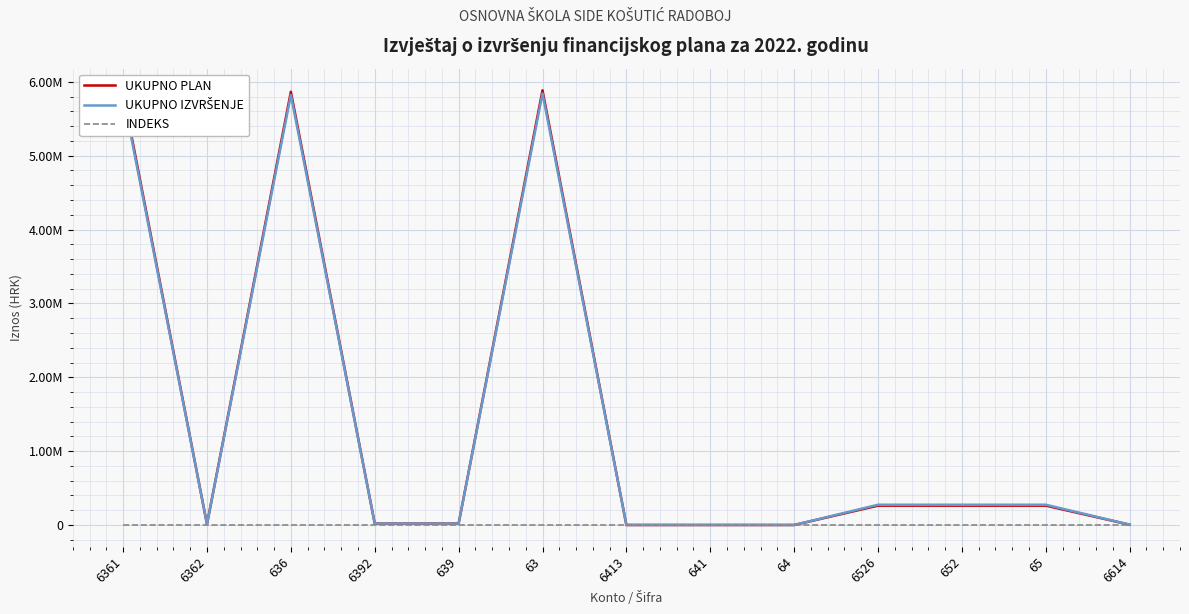

What is the minimum value shown in the chart?

2.1